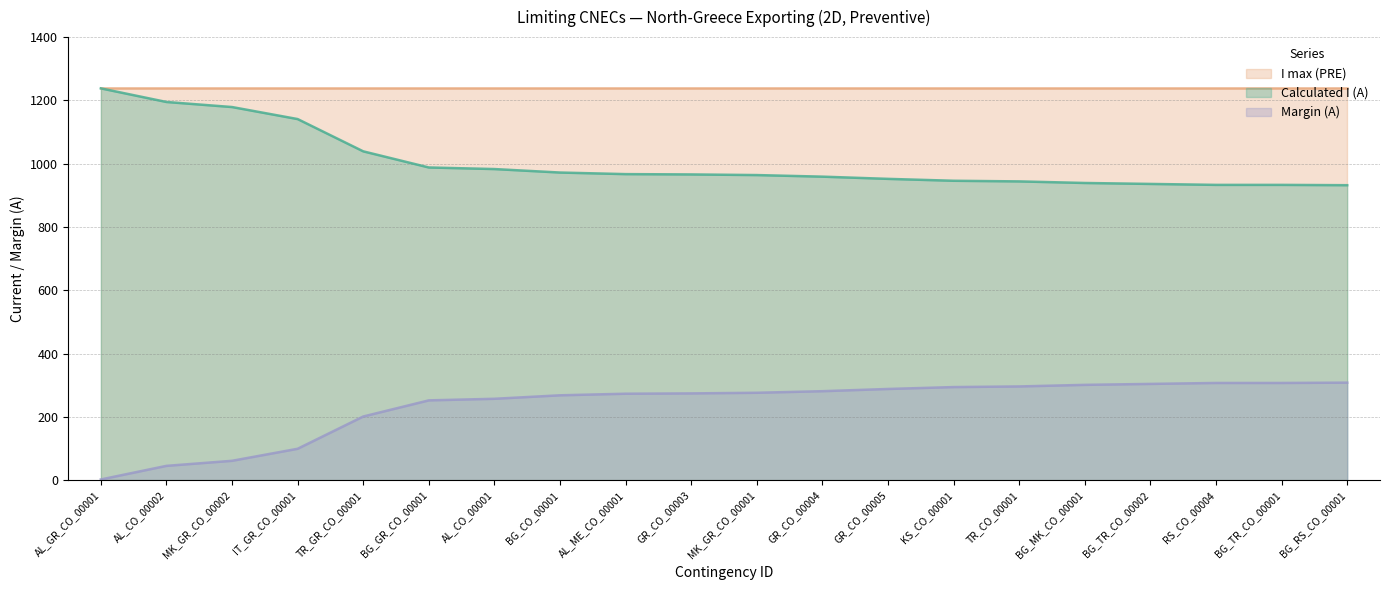

What is the maximum value for Margin (A)?

308